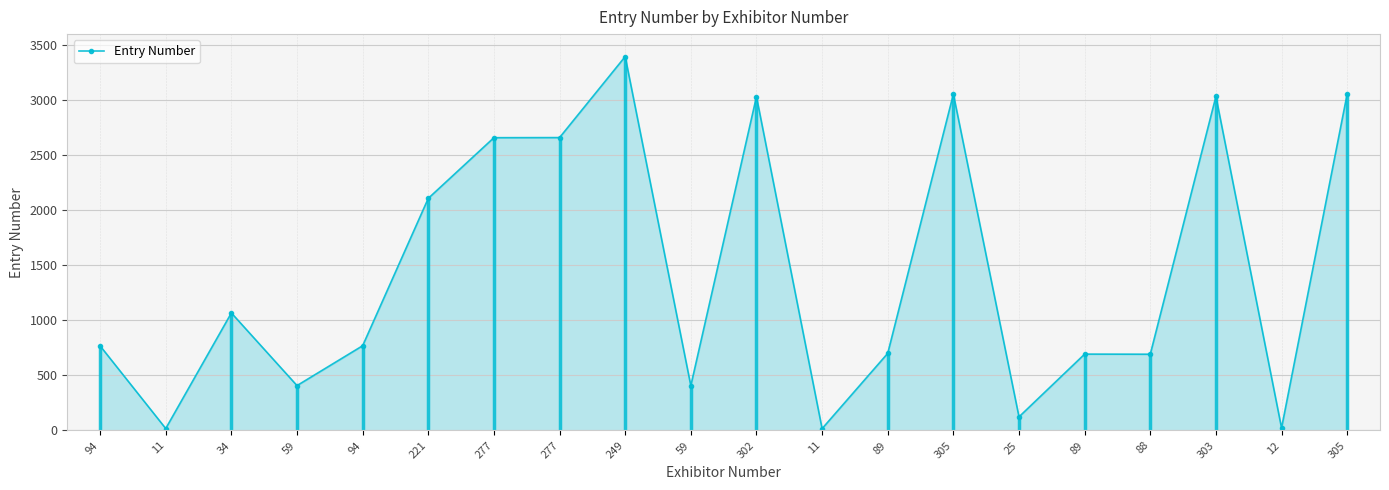

What is the change in value from 34 to 59?

-661